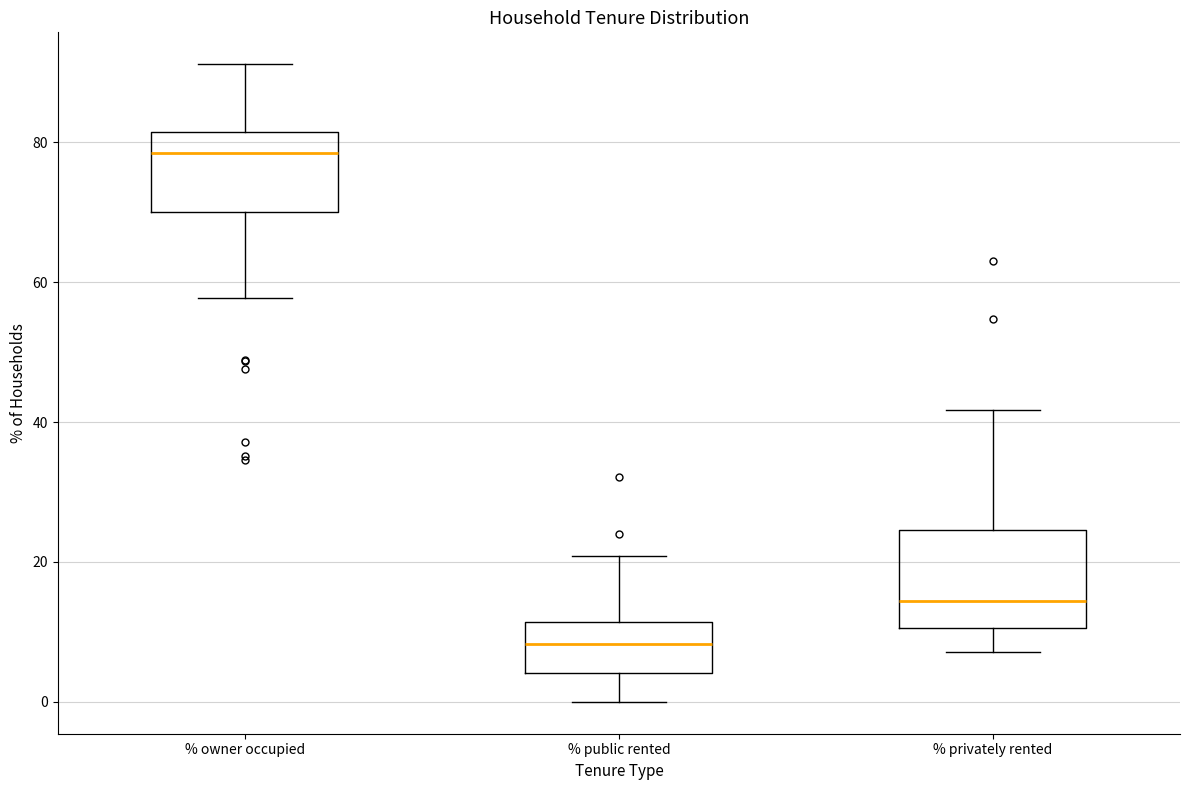

Reading left to right, transcribe this box plot: for each box, give where its median line is, the range the box spans, and where its two whiskers end, as read against the y-axis. The values are not printed on the chart, so give them approximately, as read against the axis.

% owner occupied: median 78, box 70 to 82, whiskers 58 to 92
% public rented: median 8, box 4 to 12, whiskers 0 to 20
% privately rented: median 14, box 10 to 24, whiskers 8 to 42